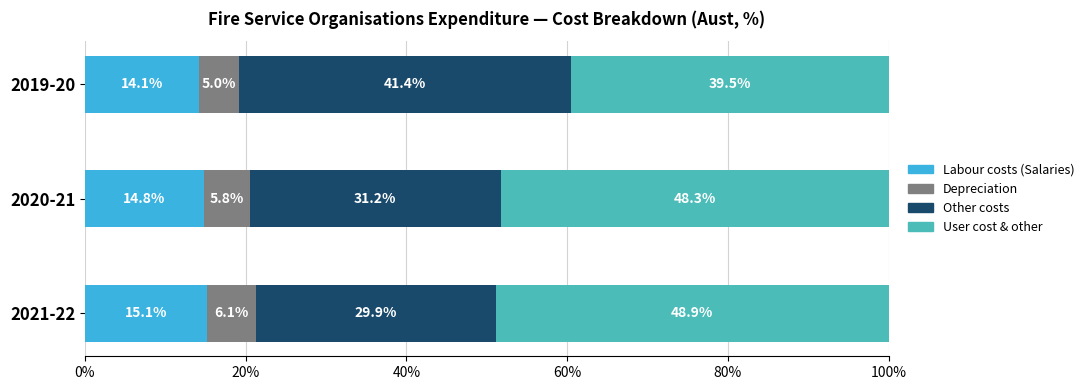

Rank the categories by Labour costs (Salaries) value from highest to lowest.

2021-22, 2020-21, 2019-20